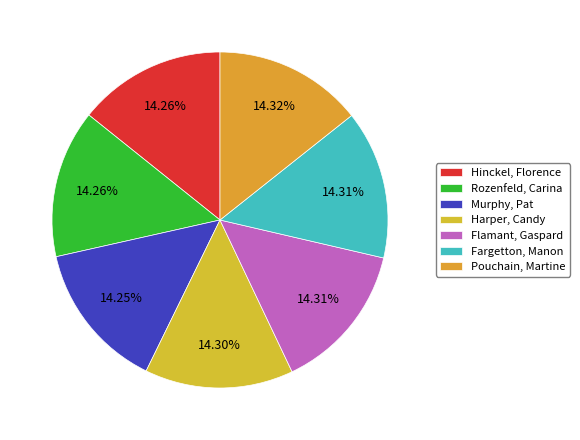

Is it true that Hinckel, Florence is 29% of the pie?

False